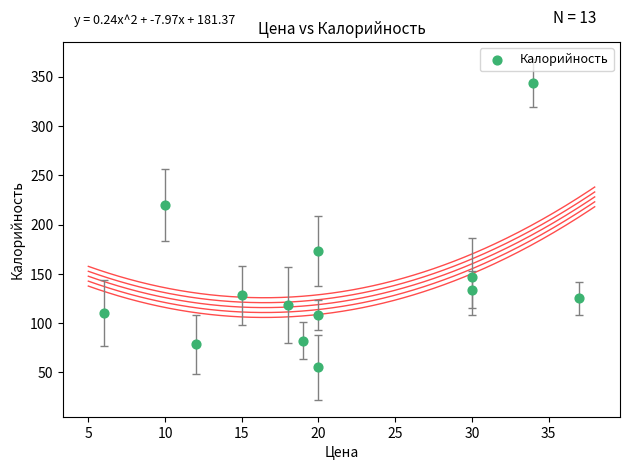

What Y value in the scatter plot is closest to 199?

219.6